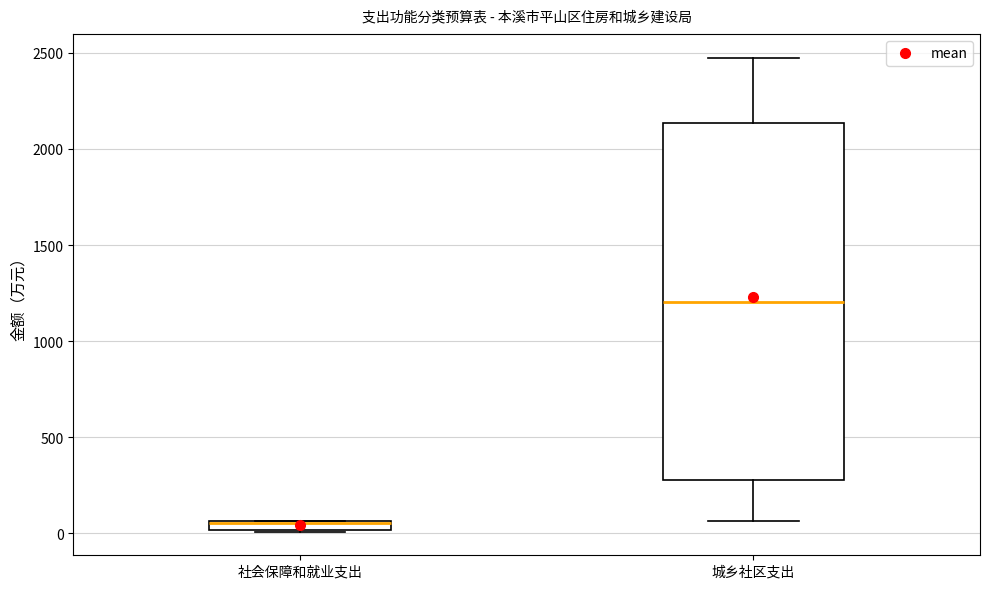

Where does the lower whisker of the box for 城乡社区支出 end on the y-axis? The values are not printed on the chart, so give them approximately, as read against the axis.

50